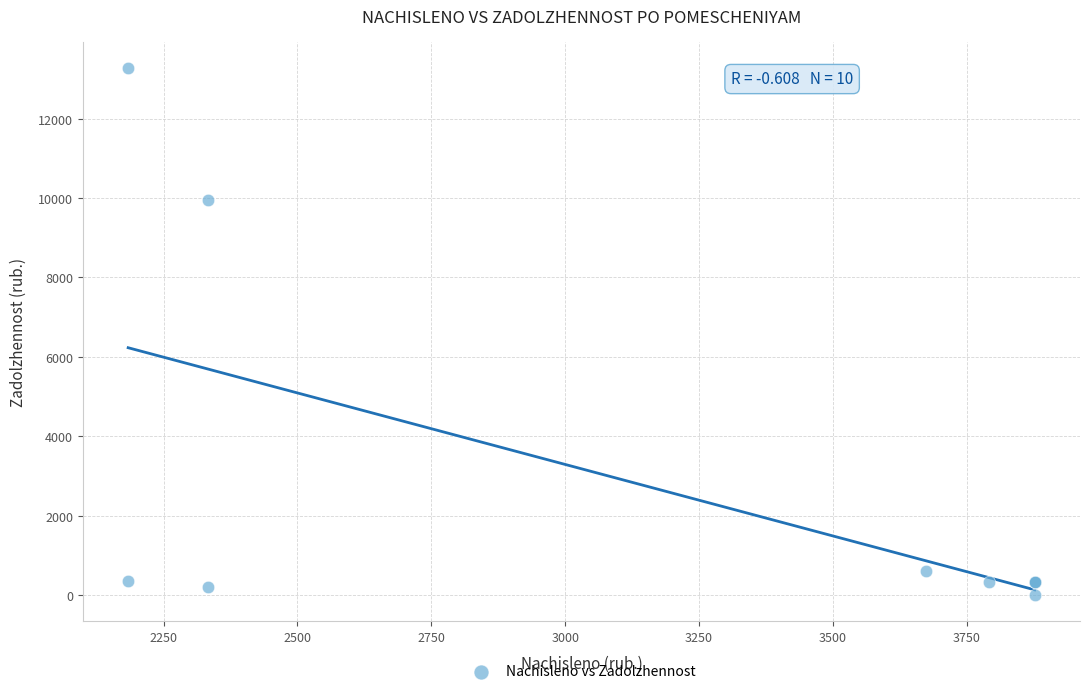

What Y value in the scatter plot is closest to 6638?

9938.2